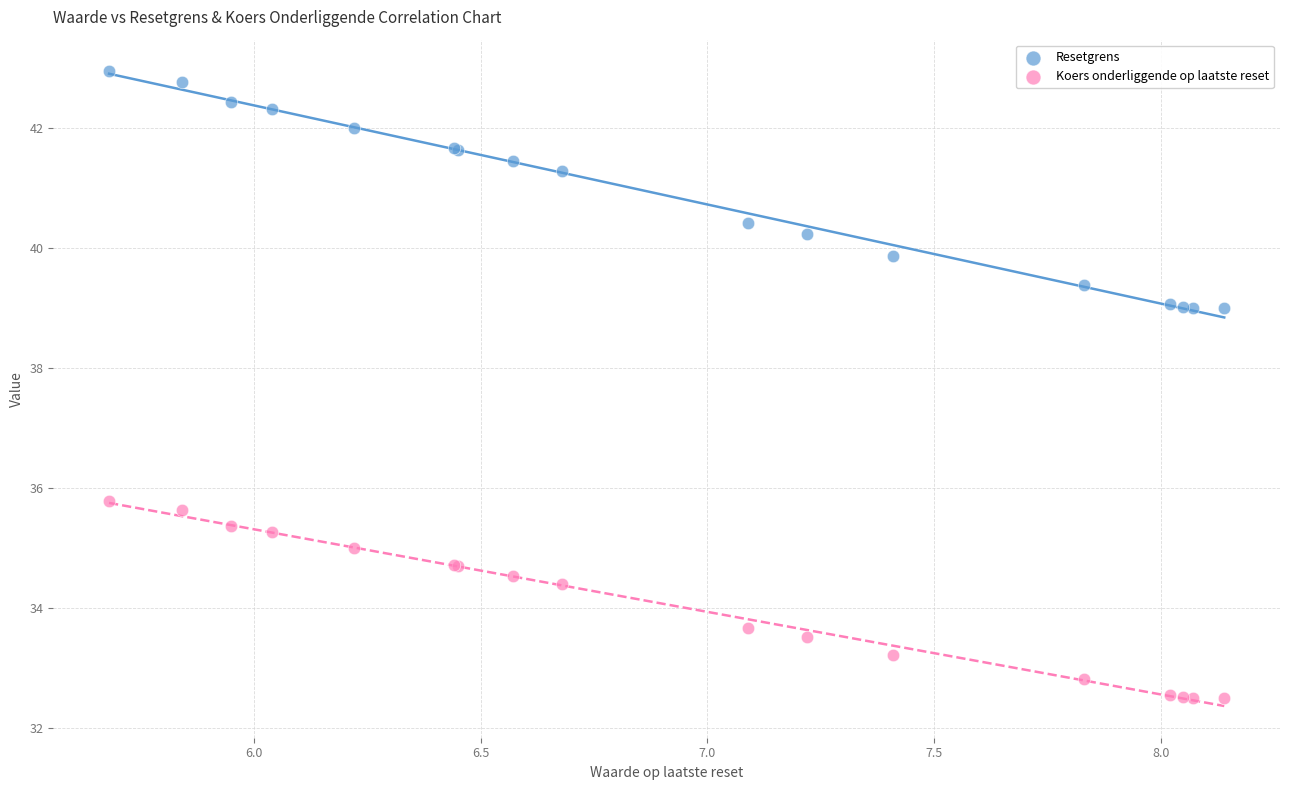

What are all the series names shown in the legend?

Resetgrens, Koers onderliggende op laatste reset